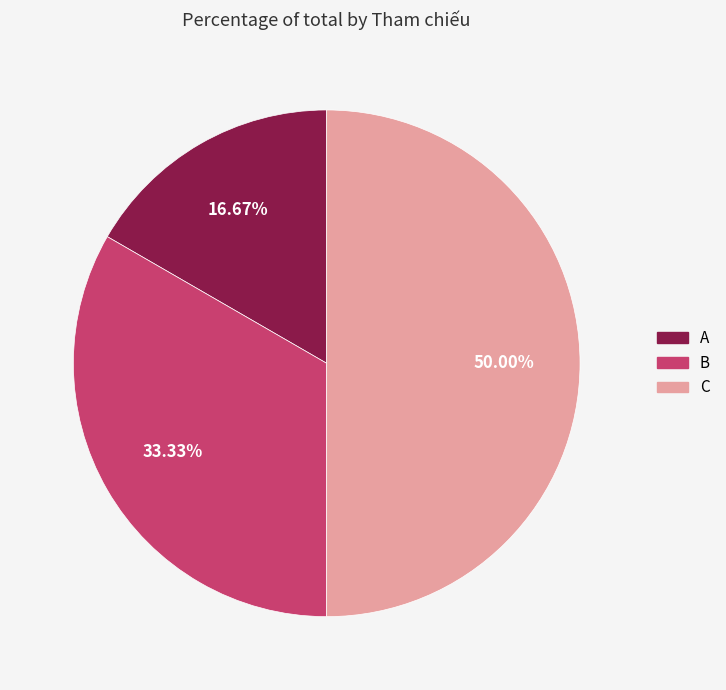

Is it true that C is 44% of the pie?

False